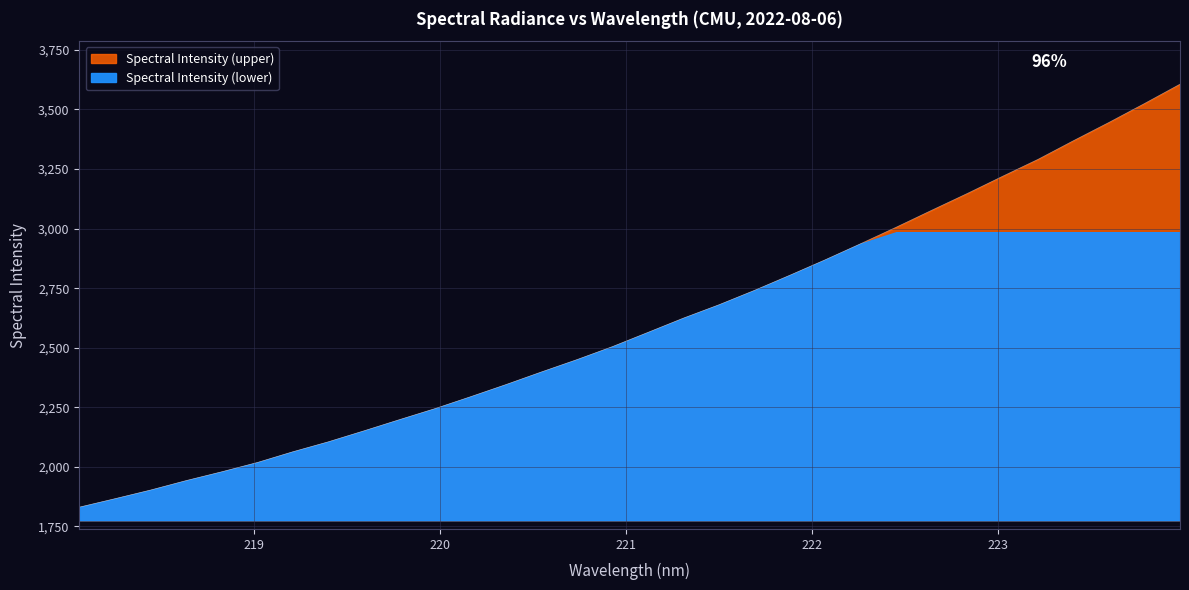

Rank the categories by value from lowest to highest.

218.0596, 218.2508, 218.442, 218.6332, 218.8244, 219.0156, 219.2067, 219.3979, 219.589, 219.7801, 219.9712, 220.1623, 220.3533, 220.5444, 220.7354, 220.9264, 221.1174, 221.3083, 221.4993, 221.6902, 221.8812, 222.0721, 222.263, 222.4538, 222.6447, 222.8355, 223.0264, 223.2172, 223.408, 223.5987, 223.7895, 223.9802